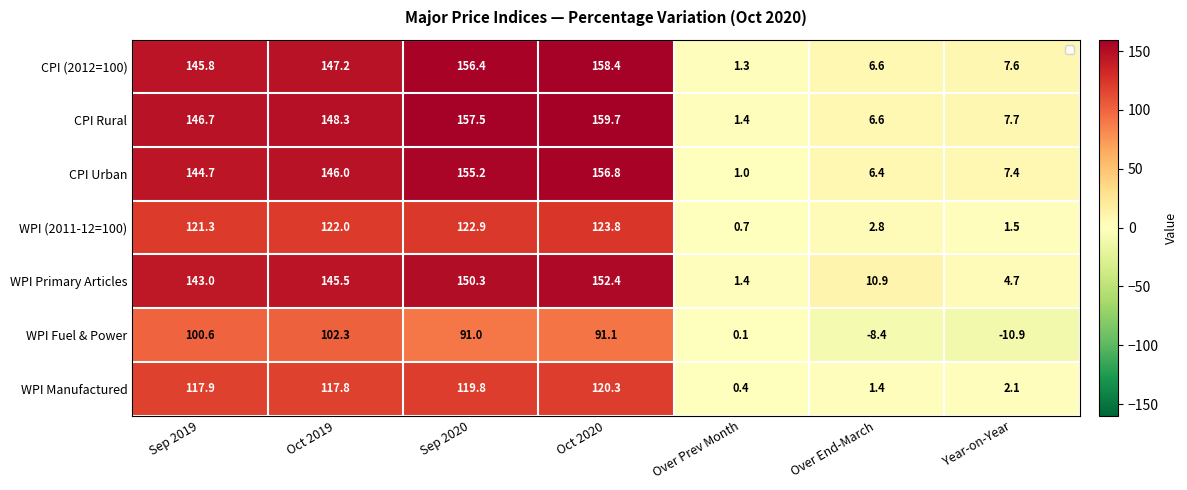

Which has a higher value, Oct 2020 or Sep 2019?

Oct 2020